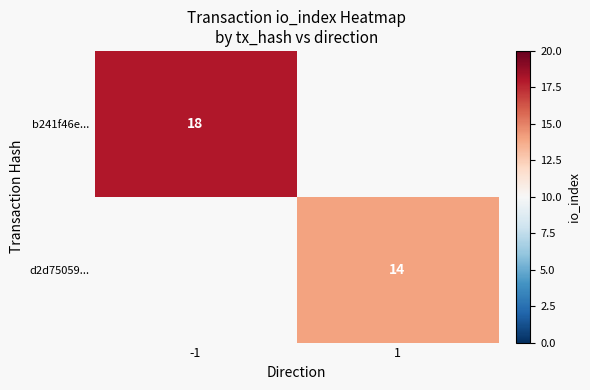

Which label corresponds to the smallest value in the chart?

1